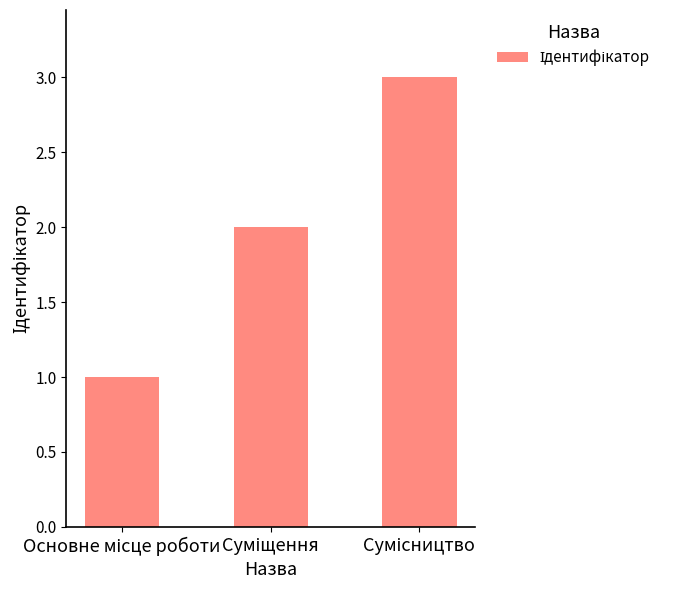

How many bars are there in total?

3